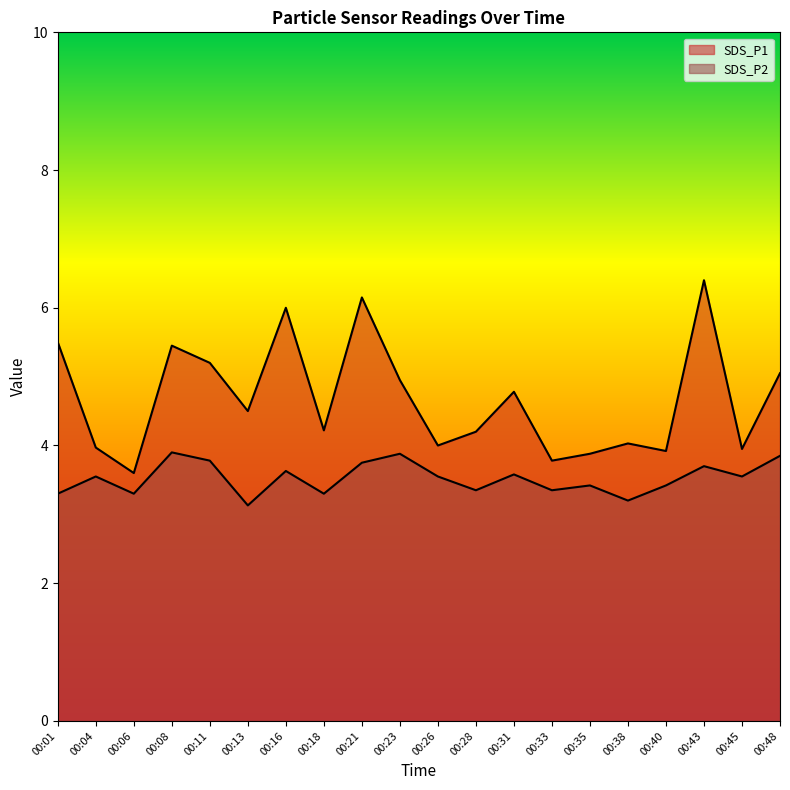

What is the total value across all series at 00:26?

7.5